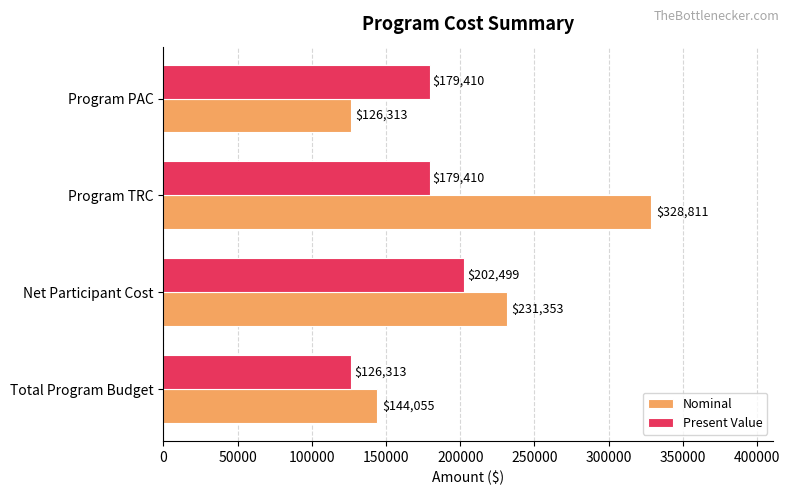

At which category does the chart reach its peak across all series?

Program TRC